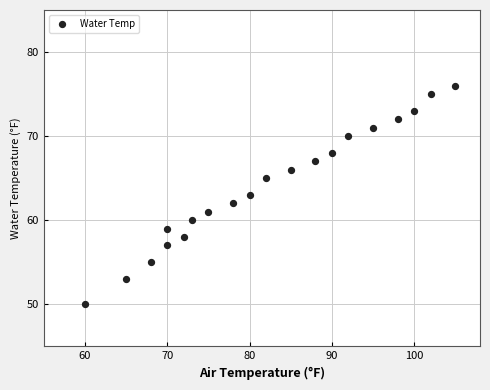

What is the range of Y values (max minus min)?

26